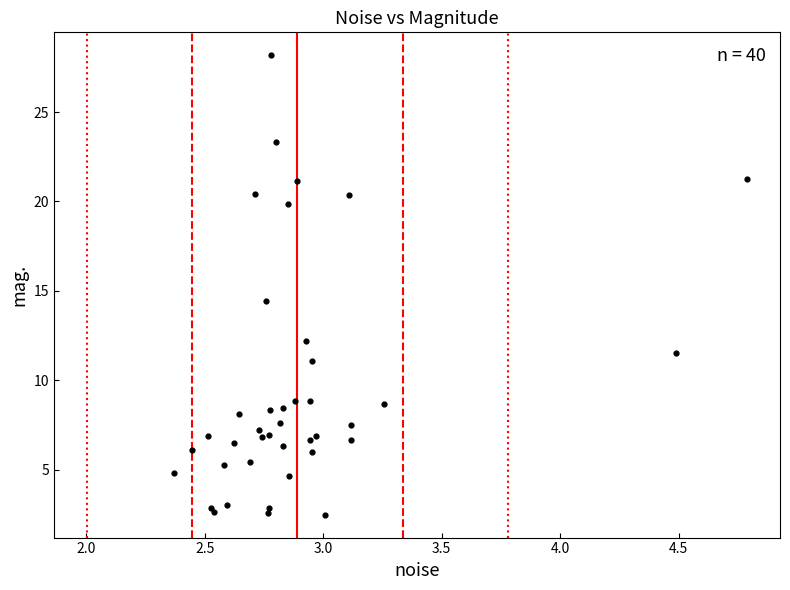

What Y value in the scatter plot is closest to 15?

14.4